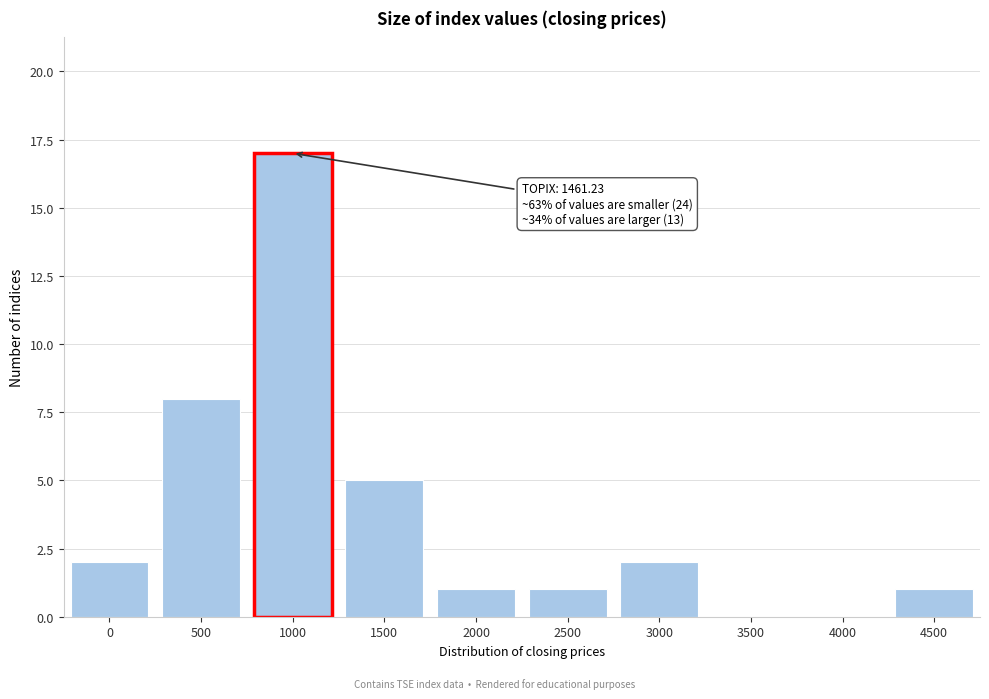

Reading left to right, transcribe all the data shown in this chart.

0=2	500=8	1000=17	1500=5	2000=1	2500=1	3000=2	3500=0	4000=0	4500=1